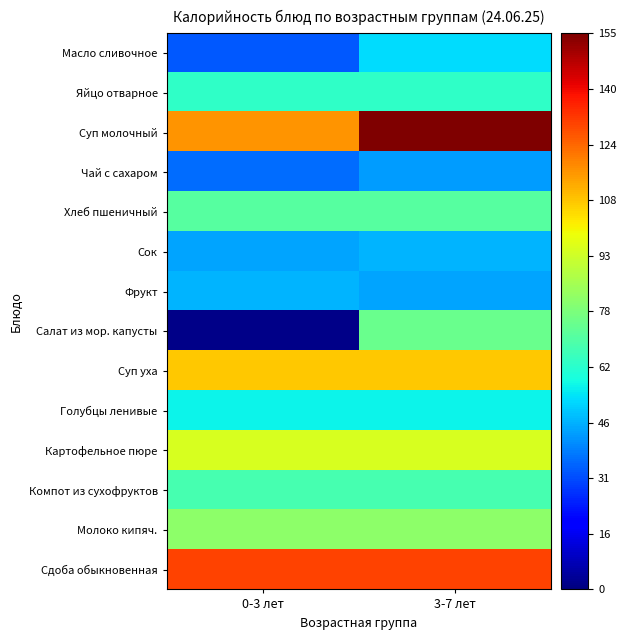

Which series has the largest total across all categories?

Суп молочный